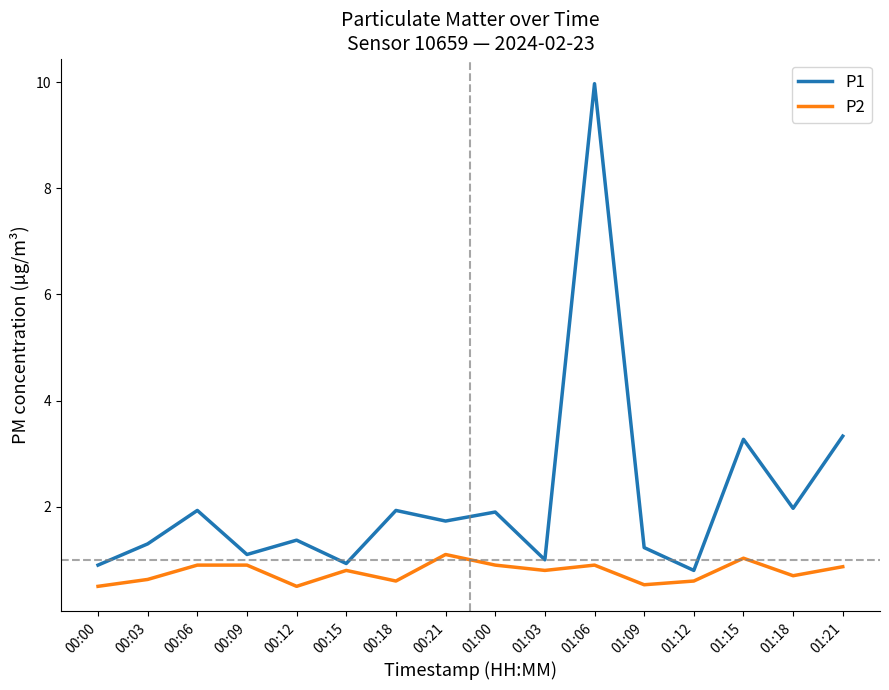

Is it true that P2 equals 1.1 at 00:21?

True